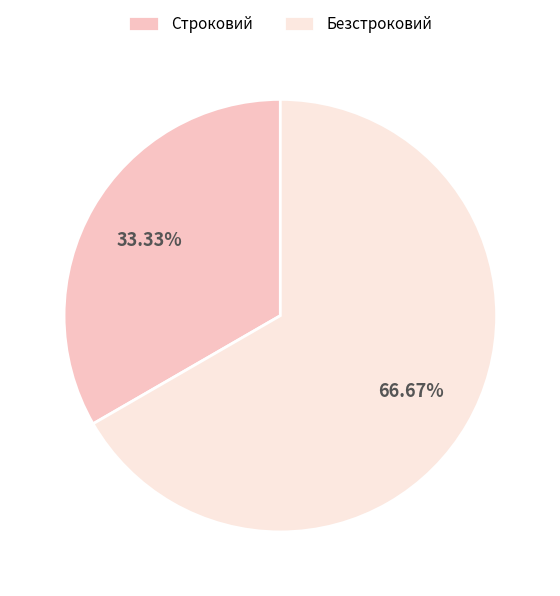

What percentage is the Безстроковий slice, to the nearest percent?

67%